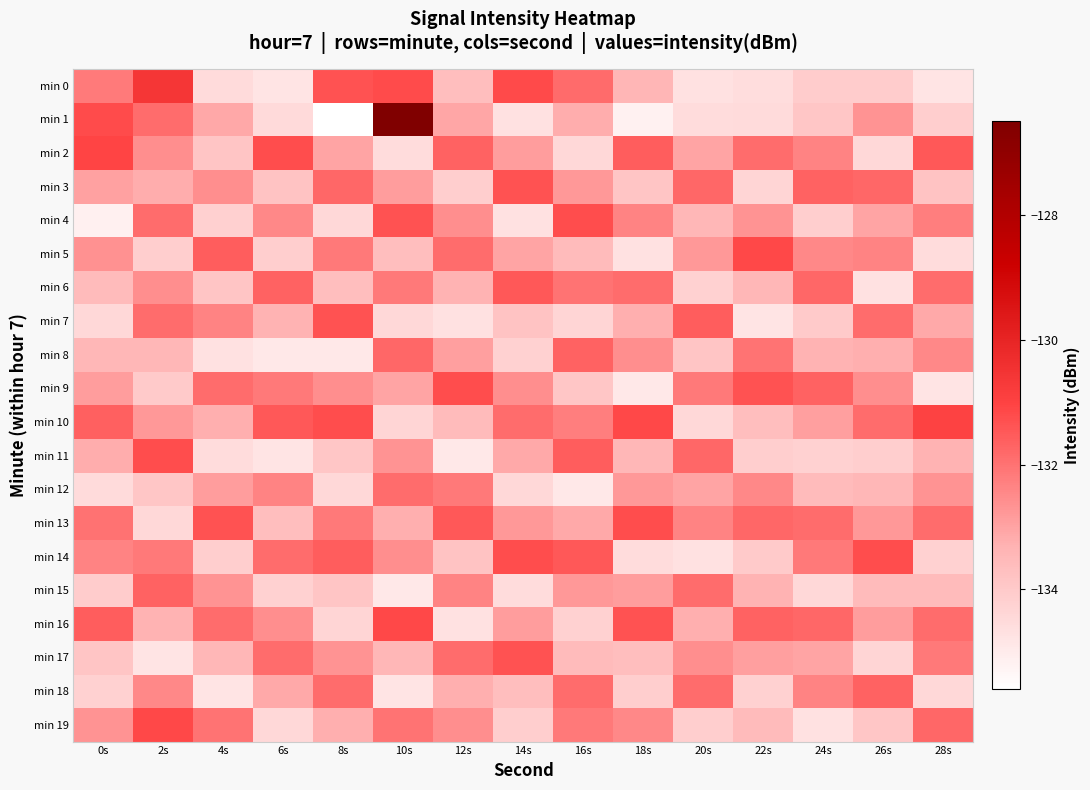

Reading left to right, extract all data points from this chart.

min 0: 0s=-132.2	2s=-130.6	4s=-134.5	6s=-134.8	8s=-131.3	10s=-131.2	12s=-133.7	14s=-131.2	16s=-131.8	18s=-133.4	20s=-134.7	22s=-134.6	24s=-134.1	26s=-134.1	28s=-134.8
min 1: 0s=-131.2	2s=-131.9	4s=-133.1	6s=-134.5	8s=-135.6	10s=-126.5	12s=-133.1	14s=-134.7	16s=-133.2	18s=-135.2	20s=-134.6	22s=-134.5	24s=-133.9	26s=-132.7	28s=-134.1
min 2: 0s=-131.1	2s=-132.5	4s=-133.9	6s=-131.2	8s=-133.0	10s=-134.6	12s=-131.7	14s=-132.9	16s=-134.5	18s=-131.6	20s=-133.0	22s=-131.9	24s=-132.3	26s=-134.5	28s=-131.5
min 3: 0s=-133.0	2s=-133.2	4s=-132.5	6s=-133.8	8s=-131.8	10s=-132.9	12s=-134.1	14s=-131.3	16s=-132.8	18s=-133.9	20s=-131.8	22s=-134.3	24s=-131.7	26s=-131.8	28s=-133.8
min 4: 0s=-135.1	2s=-131.9	4s=-134.2	6s=-132.5	8s=-134.5	10s=-131.3	12s=-132.6	14s=-134.7	16s=-131.2	18s=-132.3	20s=-133.5	22s=-132.7	24s=-134.1	26s=-133.0	28s=-132.2
min 5: 0s=-132.6	2s=-134.1	4s=-131.6	6s=-134.1	8s=-132.1	10s=-133.7	12s=-131.9	14s=-133.0	16s=-133.6	18s=-134.7	20s=-132.8	22s=-131.1	24s=-132.5	26s=-132.3	28s=-134.6
min 6: 0s=-133.6	2s=-132.6	4s=-133.9	6s=-131.7	8s=-133.7	10s=-132.1	12s=-133.3	14s=-131.5	16s=-132.0	18s=-131.9	20s=-134.2	22s=-133.5	24s=-131.8	26s=-134.7	28s=-131.9
min 7: 0s=-134.4	2s=-131.9	4s=-132.3	6s=-133.3	8s=-131.3	10s=-134.5	12s=-134.7	14s=-133.8	16s=-134.3	18s=-133.2	20s=-131.6	22s=-134.8	24s=-134.0	26s=-131.9	28s=-133.1
min 8: 0s=-133.4	2s=-133.5	4s=-134.7	6s=-134.9	8s=-134.9	10s=-131.8	12s=-132.9	14s=-134.2	16s=-131.7	18s=-132.6	20s=-133.9	22s=-132.0	24s=-133.3	26s=-133.2	28s=-132.5
min 9: 0s=-132.9	2s=-134.0	4s=-131.9	6s=-132.1	8s=-132.6	10s=-133.0	12s=-131.2	14s=-132.6	16s=-133.9	18s=-134.9	20s=-132.1	22s=-131.3	24s=-131.7	26s=-132.6	28s=-134.8
min 10: 0s=-131.7	2s=-132.8	4s=-133.2	6s=-131.5	8s=-131.2	10s=-134.3	12s=-133.6	14s=-131.9	16s=-132.2	18s=-131.1	20s=-134.5	22s=-133.7	24s=-132.9	26s=-131.9	28s=-131.0
min 11: 0s=-133.2	2s=-131.2	4s=-134.6	6s=-134.8	8s=-133.9	10s=-132.7	12s=-134.9	14s=-133.1	16s=-131.6	18s=-133.5	20s=-131.8	22s=-134.1	24s=-134.2	26s=-134.1	28s=-133.3
min 12: 0s=-134.5	2s=-133.9	4s=-132.9	6s=-132.3	8s=-134.5	10s=-131.9	12s=-132.1	14s=-134.5	16s=-134.9	18s=-132.8	20s=-133.0	22s=-132.5	24s=-133.6	26s=-133.5	28s=-132.7
min 13: 0s=-132.0	2s=-134.5	4s=-131.3	6s=-133.7	8s=-132.1	10s=-133.2	12s=-131.5	14s=-132.8	16s=-133.1	18s=-131.2	20s=-132.3	22s=-131.8	24s=-131.9	26s=-132.8	28s=-131.9
min 14: 0s=-132.3	2s=-132.1	4s=-134.1	6s=-131.9	8s=-131.6	10s=-132.6	12s=-133.8	14s=-131.2	16s=-131.5	18s=-134.6	20s=-134.7	22s=-134.0	24s=-132.1	26s=-131.2	28s=-134.2
min 15: 0s=-134.1	2s=-131.7	4s=-132.7	6s=-134.2	8s=-133.9	10s=-134.9	12s=-132.3	14s=-134.6	16s=-132.8	18s=-132.9	20s=-131.9	22s=-133.3	24s=-134.5	26s=-133.6	28s=-133.6
min 16: 0s=-131.6	2s=-133.3	4s=-131.9	6s=-132.6	8s=-134.3	10s=-131.1	12s=-134.7	14s=-132.9	16s=-134.2	18s=-131.3	20s=-133.2	22s=-131.7	24s=-131.8	26s=-132.9	28s=-131.9
min 17: 0s=-133.9	2s=-134.8	4s=-133.5	6s=-131.9	8s=-132.7	10s=-133.5	12s=-131.9	14s=-131.3	16s=-133.6	18s=-133.7	20s=-132.6	22s=-132.9	24s=-133.0	26s=-134.3	28s=-132.1
min 18: 0s=-134.2	2s=-132.5	4s=-134.8	6s=-133.1	8s=-131.9	10s=-134.8	12s=-133.2	14s=-133.7	16s=-131.9	18s=-134.1	20s=-131.9	22s=-134.2	24s=-132.3	26s=-131.7	28s=-134.5
min 19: 0s=-132.7	2s=-131.1	4s=-132.0	6s=-134.5	8s=-133.2	10s=-132.0	12s=-132.6	14s=-134.1	16s=-132.1	18s=-132.5	20s=-134.1	22s=-133.6	24s=-134.7	26s=-133.9	28s=-131.8